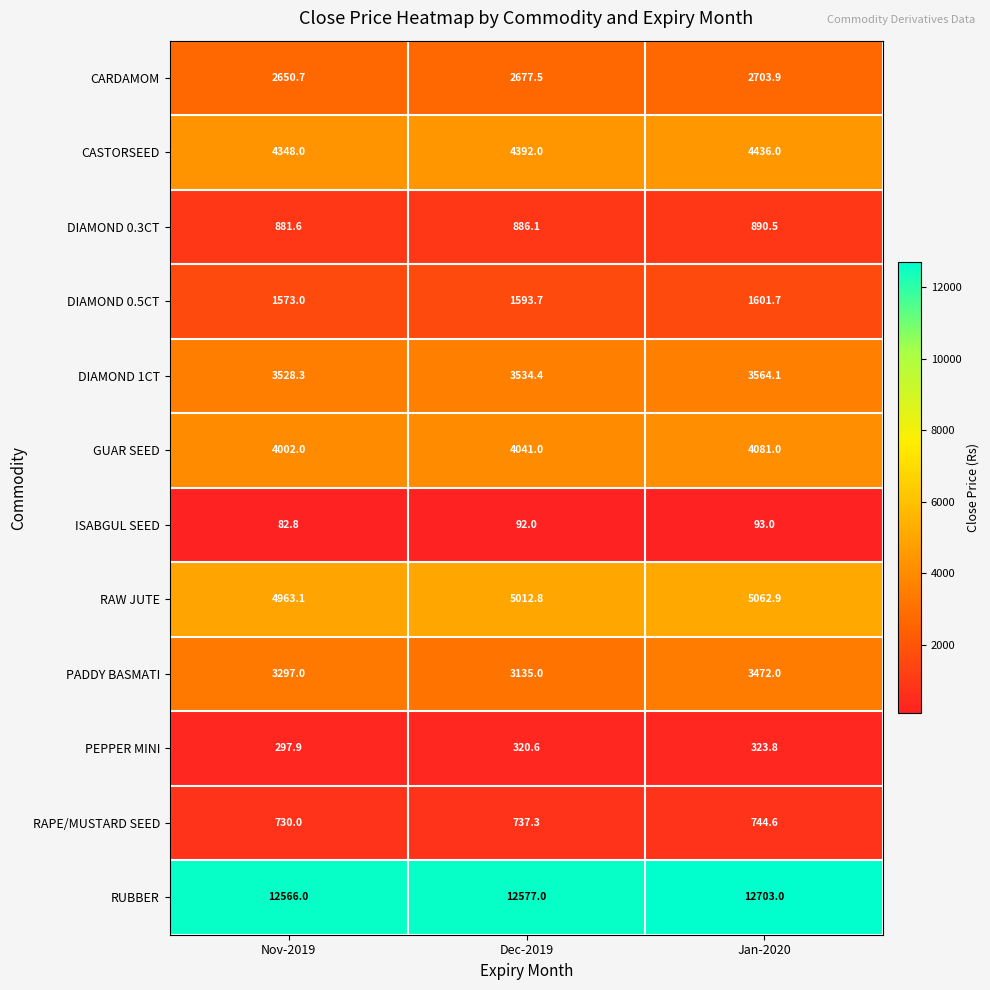

What is the difference between the highest and lowest values at Nov-2019?

12483.2